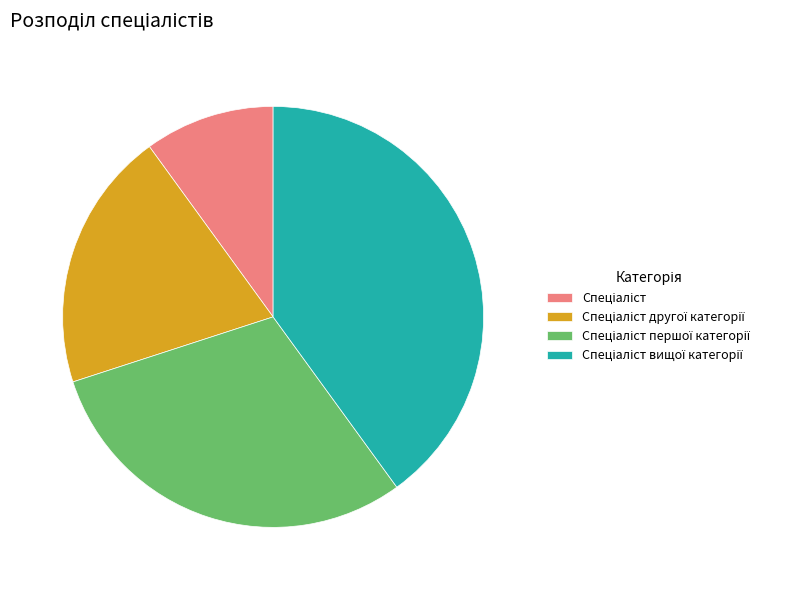

Does any single category account for the majority?

No